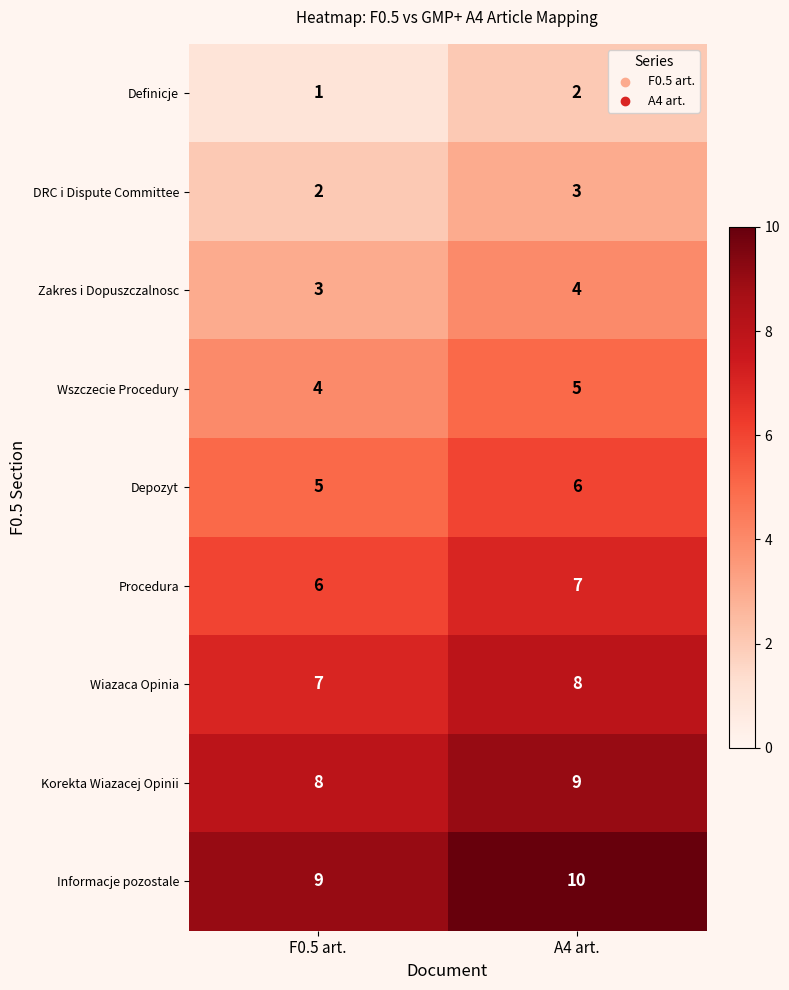

What is the sum of all Informacje pozostale values?

19